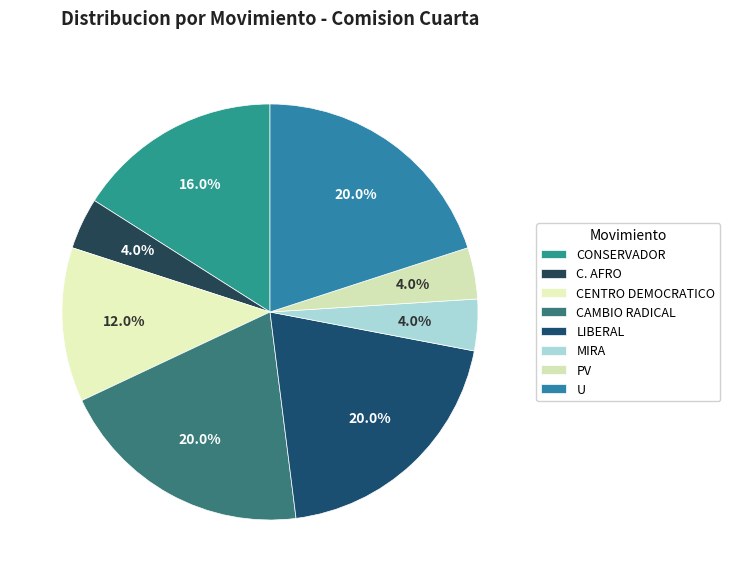

To the nearest percent, what portion does CENTRO DEMOCRATICO represent?

12%